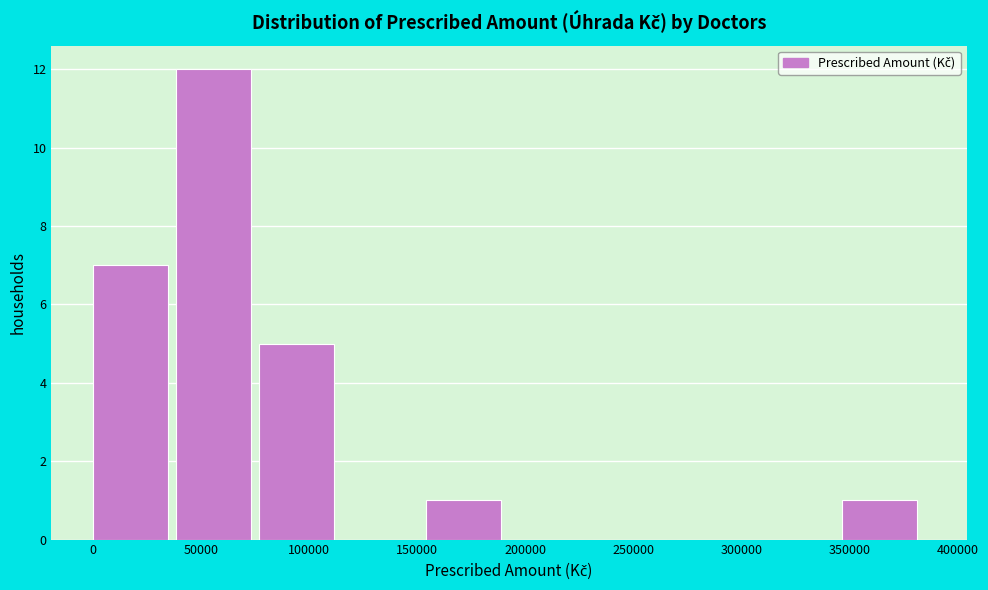

How tall is the bar that spans 75000 to 115000 on the x-axis? Neither the bar edges nor the heights are printed on the chart, so give them approximately, as read against the axes.

5